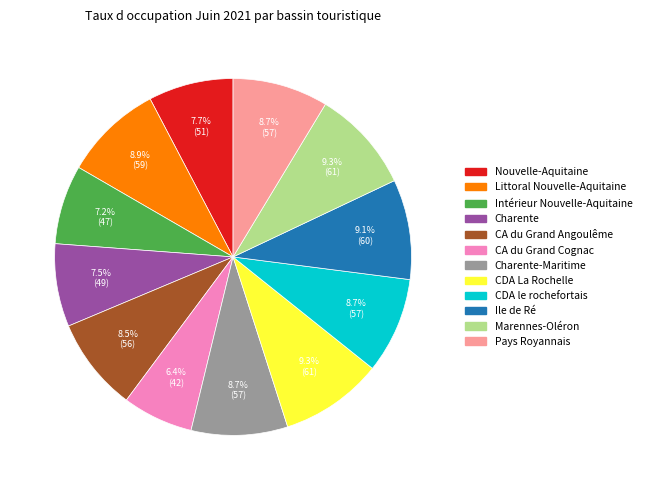

Does any single category account for the majority?

No